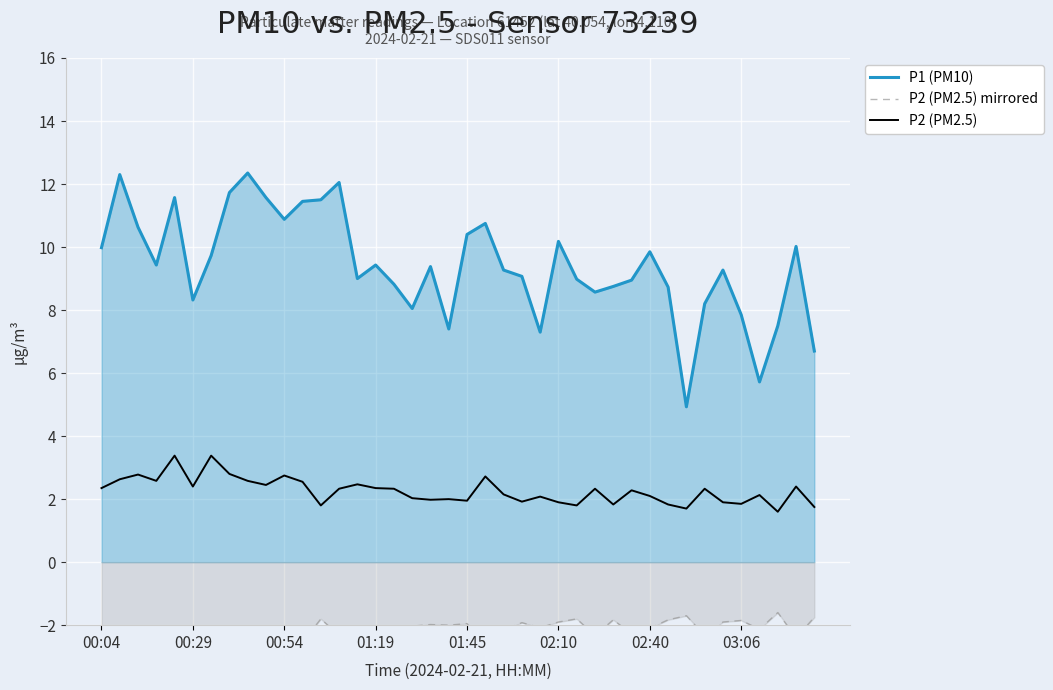

What is the lowest value of the P2 (PM2.5) series?

1.6